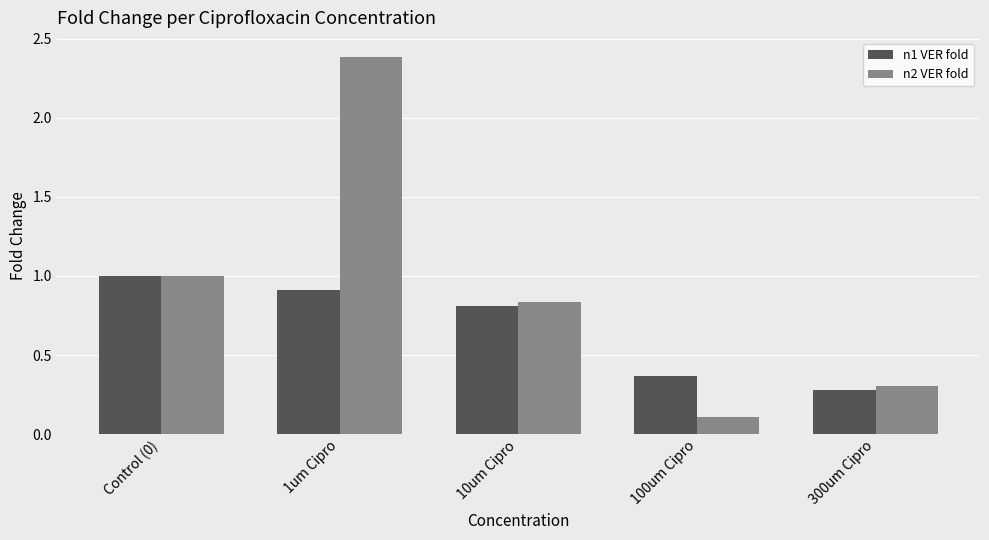

Which category has the lowest value in the n2 VER fold series?

100um Cipro